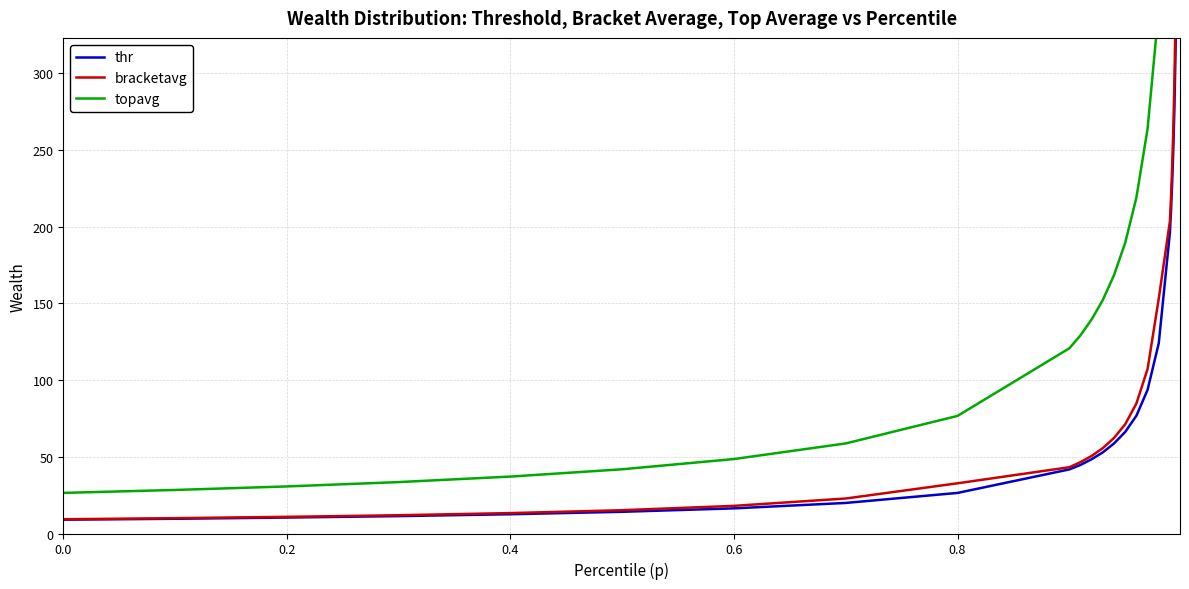

True or false: bracketavg has more than 2 points higher than both neighbors.

False